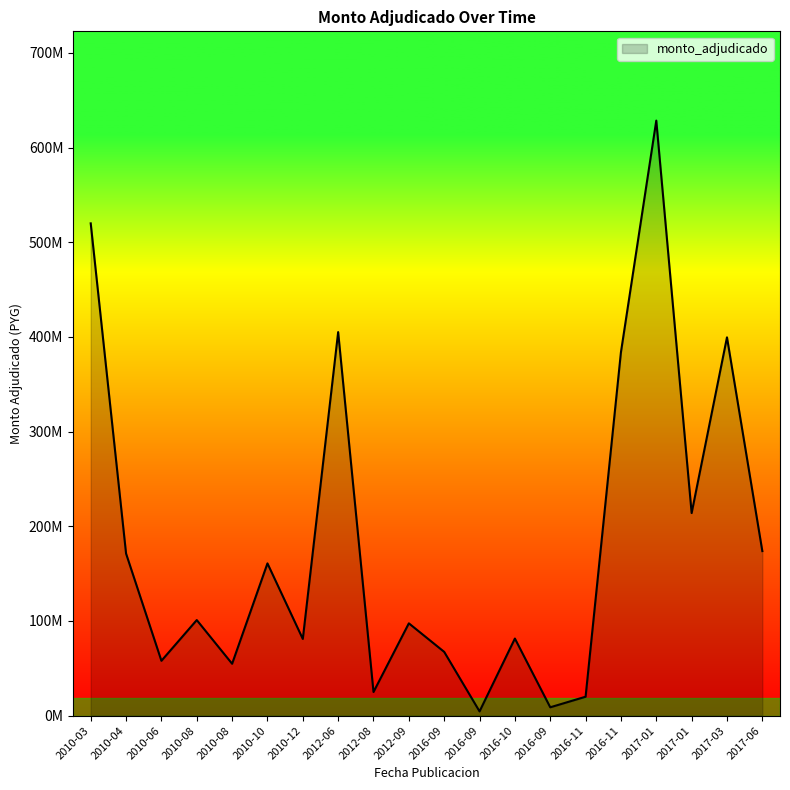

What is the approximate value at 2012-08?

24998000